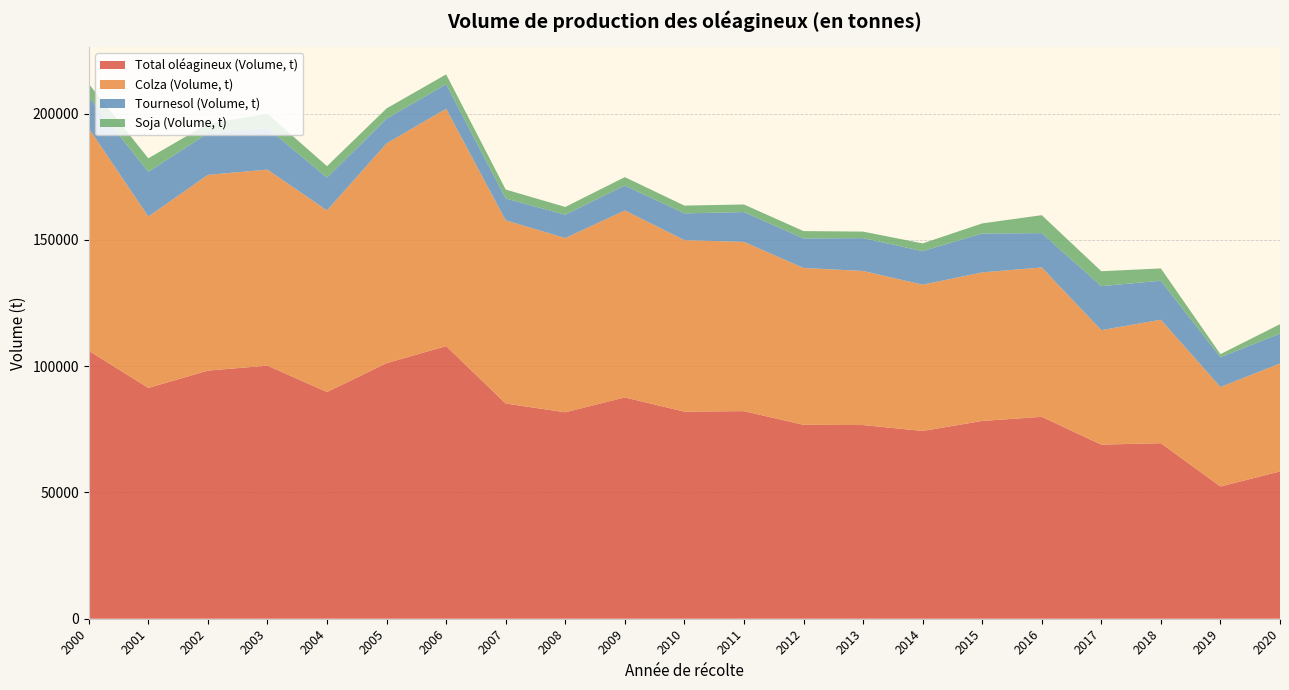

Reading left to right, extract all data points from this chart.

Total oléagineux (Volume, t): 106083	91379	98225	100195	89752	101180	107942	85199	81729	87621	81976	82186	76763	76671	74342	78300	79930	68935	69485	52366	58303
Colza (Volume, t): 88083	67843	77478	77612	71900	87004	93945	72510	68977	74000	67900	67000	62100	61000	57900	58800	59138	45300	48870	39367	42742
Tournesol (Volume, t): 12293	17700	16513	16449	13000	9789	9730	8641	9248	9900	10600	11800	11700	13000	13300	15400	13592	17435	15455	11815	11811
Soja (Volume, t): 5247	5350	3740	5642	4500	4054	3882	3553	3050	3300	3076	3002	2900	2584	3040	4000	7100	5900	4860	1184	3750